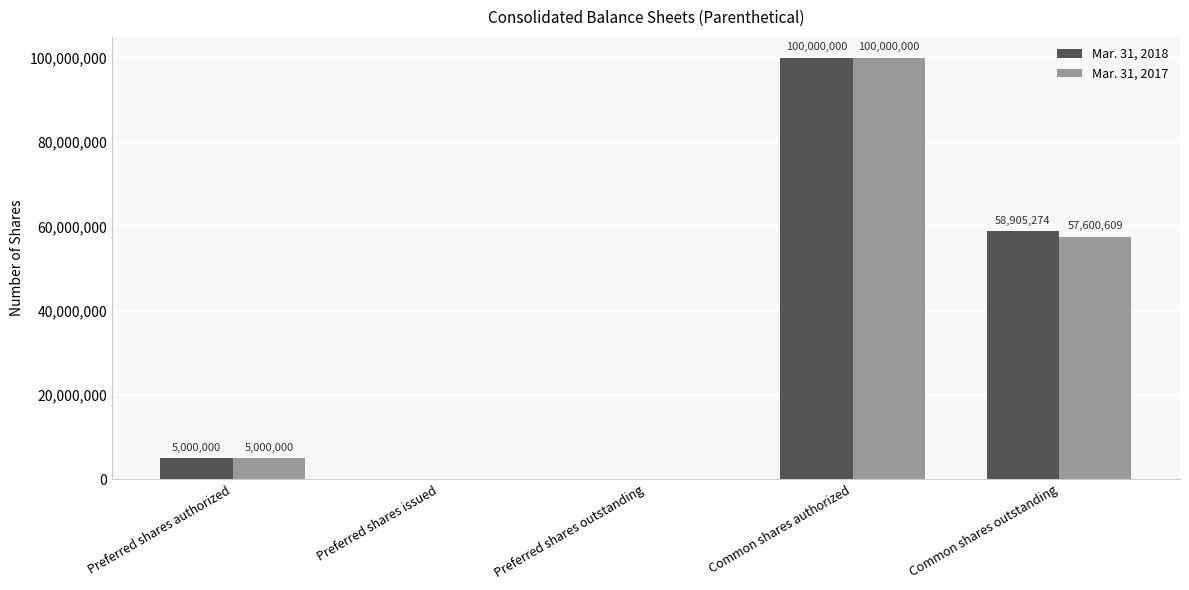

At which category does the chart reach its peak across all series?

Common shares authorized